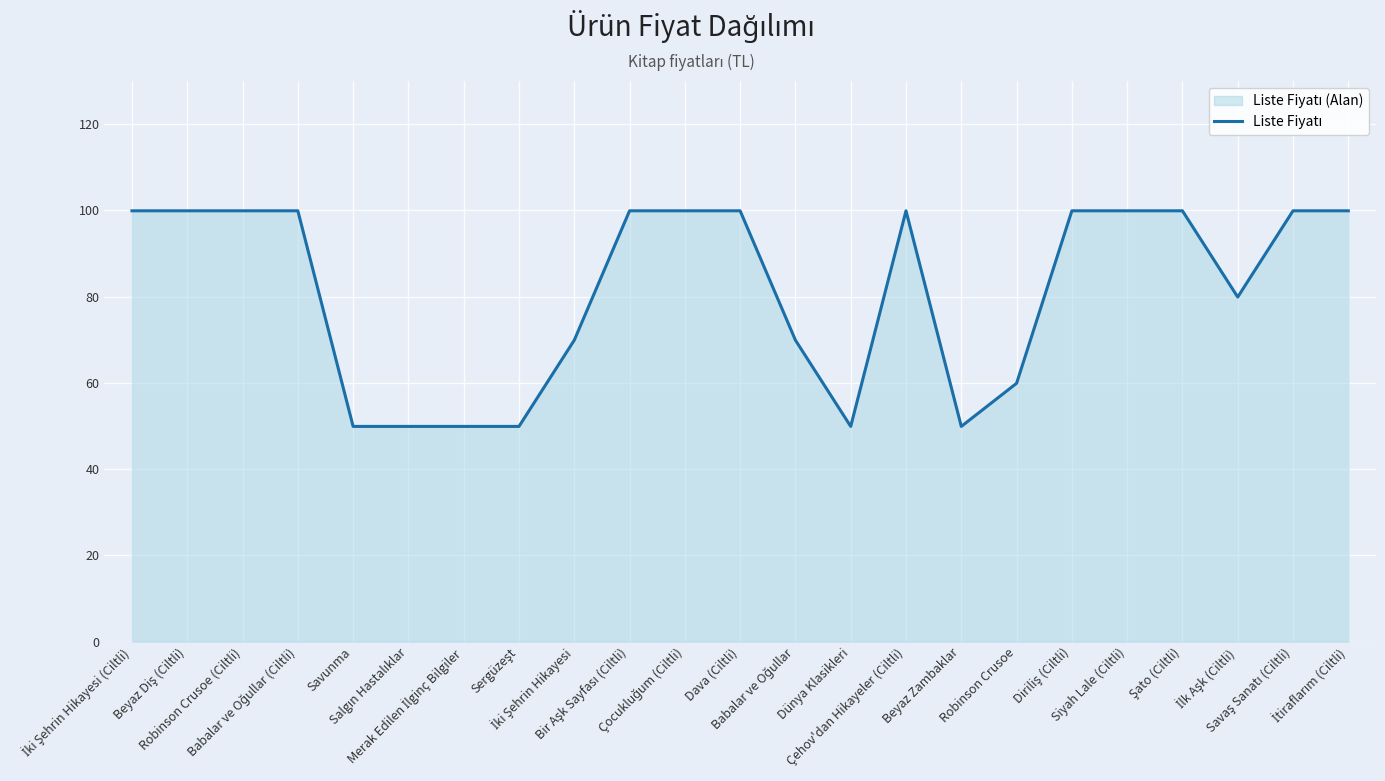

List the labels in order of value, smallest first.

Savunma, Salgın Hastalıklar, Merak Edilen İlginç Bilgiler, Sergüzeşt, Dünya Klasikleri, Beyaz Zambaklar, Robinson Crusoe, İki Şehrin Hikayesi, Babalar ve Oğullar, İlk Aşk (Ciltli), İki Şehrin Hikayesi (Ciltli), Beyaz Diş (Ciltli), Robinson Crusoe (Ciltli), Babalar ve Oğullar (Ciltli), Bir Aşk Sayfası (Ciltli), Çocukluğum (Ciltli), Dava (Ciltli), Çehov'dan Hikayeler (Ciltli), Diriliş (Ciltli), Siyah Lale (Ciltli), Şato (Ciltli), Savaş Sanatı (Ciltli), İtiraflarım (Ciltli)